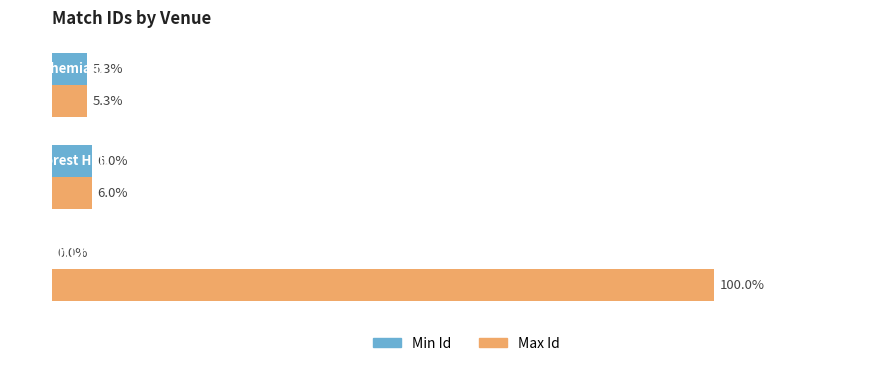

Which series has the largest total across all categories?

Max Id